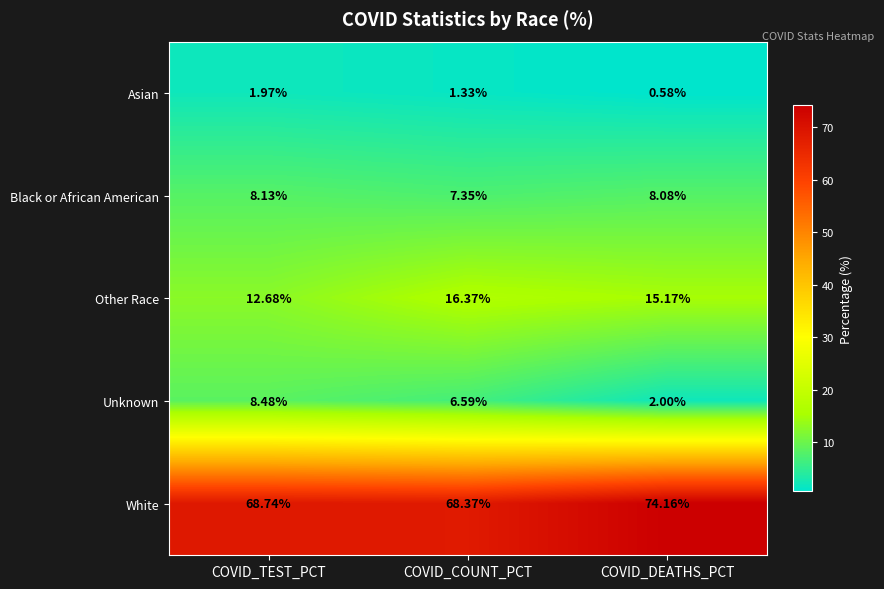

What is the total value across all series at COVID_DEATHS_PCT?

100.0